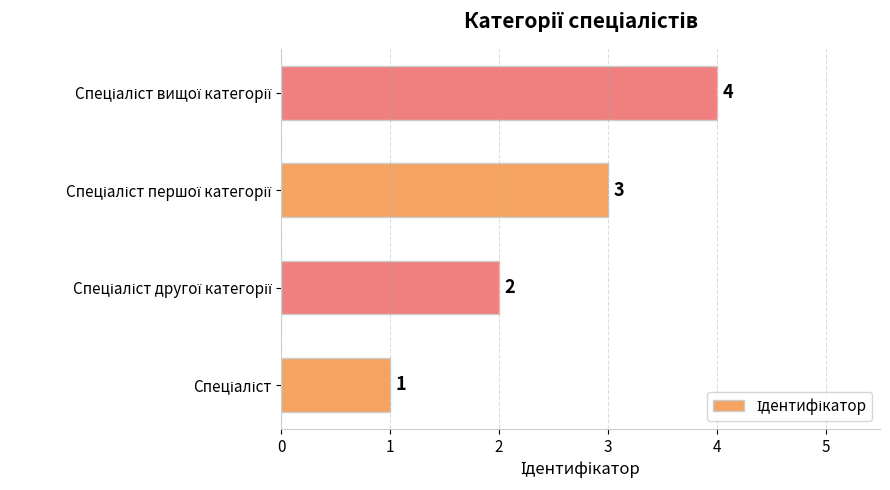

How many values are between 2 and 4?

3